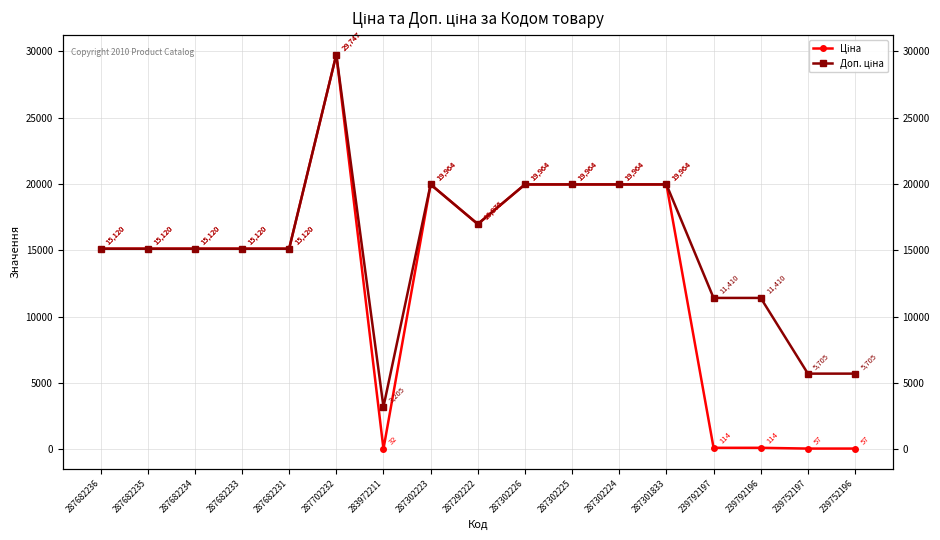

Reading left to right, what are all the values shown in this chart?

Ціна: 15120.0	15120.0	15120.0	15120.0	15120.0	29747.2	32.0	19964.2	16976.3	19964.2	19964.2	19964.2	19964.2	114.1	114.1	57.0	57.0
Доп. ціна: 15120.0	15120.0	15120.0	15120.0	15120.0	29747.2	3205.0	19964.2	16976.3	19964.2	19964.2	19964.2	19964.2	11410.0	11410.0	5705.0	5705.0